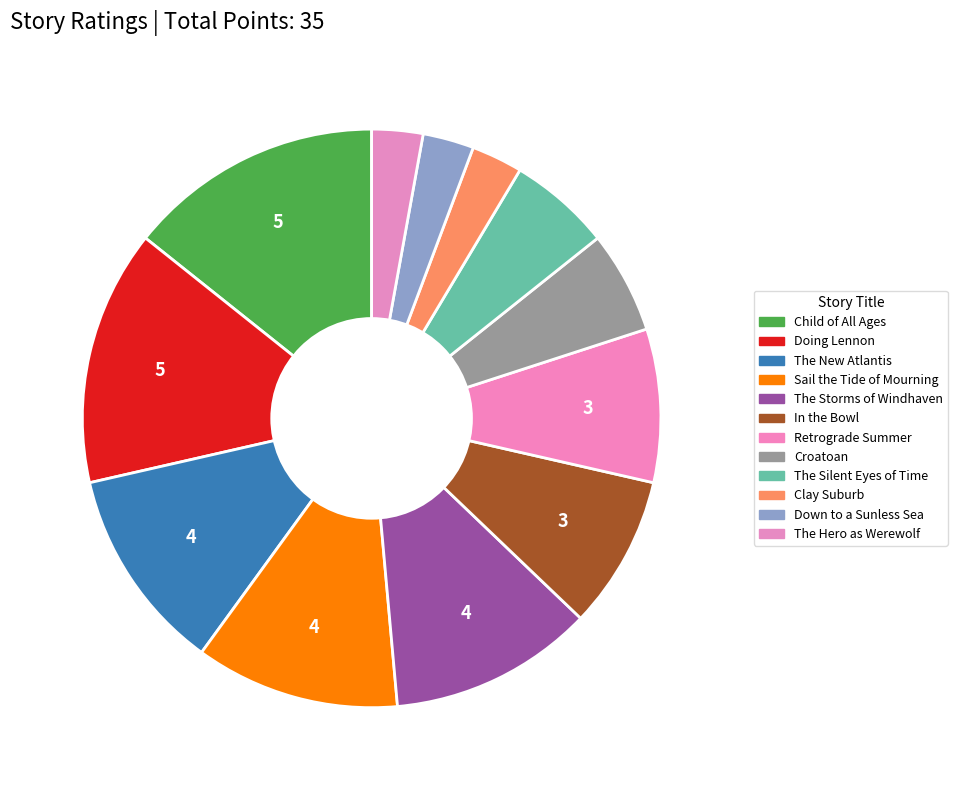

How many slices are in this pie chart?

12